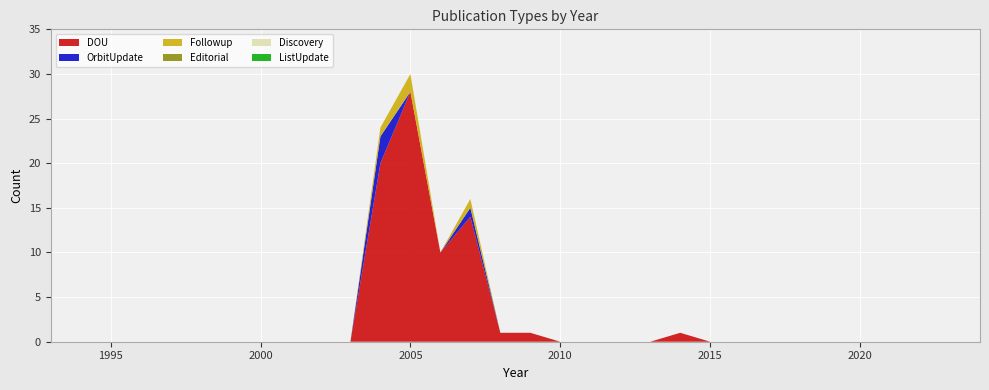

Reading left to right, list all the values displayed in this chart.

DOU: 1993=0	1994=0	1995=0	1996=0	1997=0	1998=0	1999=0	2000=0	2001=0	2002=0	2003=0	2004=20	2005=28	2006=10	2007=14	2008=1	2009=1	2010=0	2011=0	2012=0	2013=0	2014=1	2015=0	2016=0	2017=0	2018=0	2019=0	2020=0	2021=0	2022=0	2023=0	2024=0
OrbitUpdate: 1993=0	1994=0	1995=0	1996=0	1997=0	1998=0	1999=0	2000=0	2001=0	2002=0	2003=0	2004=3	2005=0	2006=0	2007=1	2008=0	2009=0	2010=0	2011=0	2012=0	2013=0	2014=0	2015=0	2016=0	2017=0	2018=0	2019=0	2020=0	2021=0	2022=0	2023=0	2024=0
Followup: 1993=0	1994=0	1995=0	1996=0	1997=0	1998=0	1999=0	2000=0	2001=0	2002=0	2003=0	2004=1	2005=2	2006=0	2007=1	2008=0	2009=0	2010=0	2011=0	2012=0	2013=0	2014=0	2015=0	2016=0	2017=0	2018=0	2019=0	2020=0	2021=0	2022=0	2023=0	2024=0
Editorial: 1993=0	1994=0	1995=0	1996=0	1997=0	1998=0	1999=0	2000=0	2001=0	2002=0	2003=0	2004=0	2005=0	2006=0	2007=0	2008=0	2009=0	2010=0	2011=0	2012=0	2013=0	2014=0	2015=0	2016=0	2017=0	2018=0	2019=0	2020=0	2021=0	2022=0	2023=0	2024=0
Discovery: 1993=0	1994=0	1995=0	1996=0	1997=0	1998=0	1999=0	2000=0	2001=0	2002=0	2003=0	2004=0	2005=0	2006=0	2007=0	2008=0	2009=0	2010=0	2011=0	2012=0	2013=0	2014=0	2015=0	2016=0	2017=0	2018=0	2019=0	2020=0	2021=0	2022=0	2023=0	2024=0
ListUpdate: 1993=0	1994=0	1995=0	1996=0	1997=0	1998=0	1999=0	2000=0	2001=0	2002=0	2003=0	2004=0	2005=0	2006=0	2007=0	2008=0	2009=0	2010=0	2011=0	2012=0	2013=0	2014=0	2015=0	2016=0	2017=0	2018=0	2019=0	2020=0	2021=0	2022=0	2023=0	2024=0